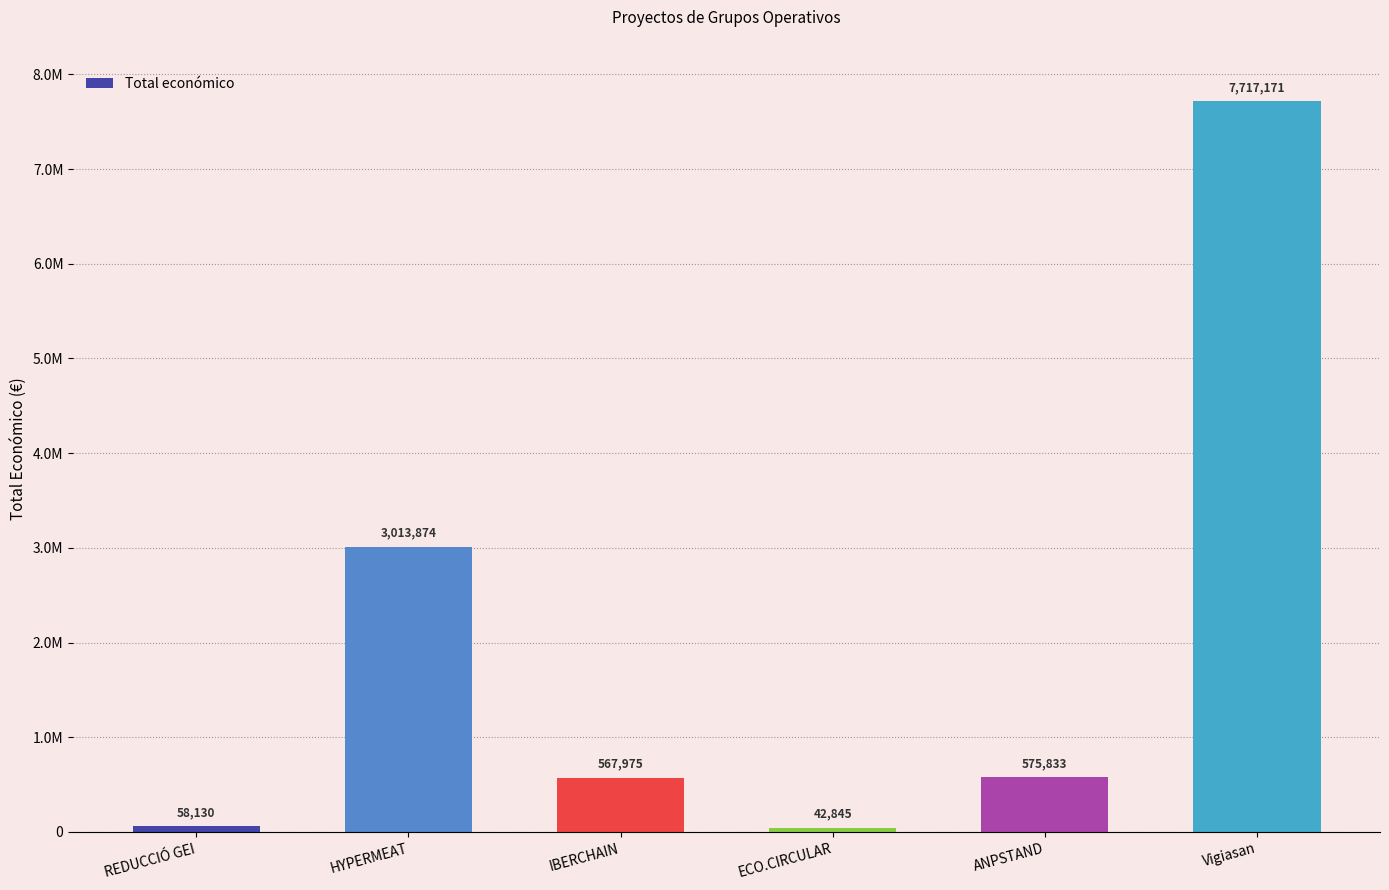

Are the bars horizontal?

No